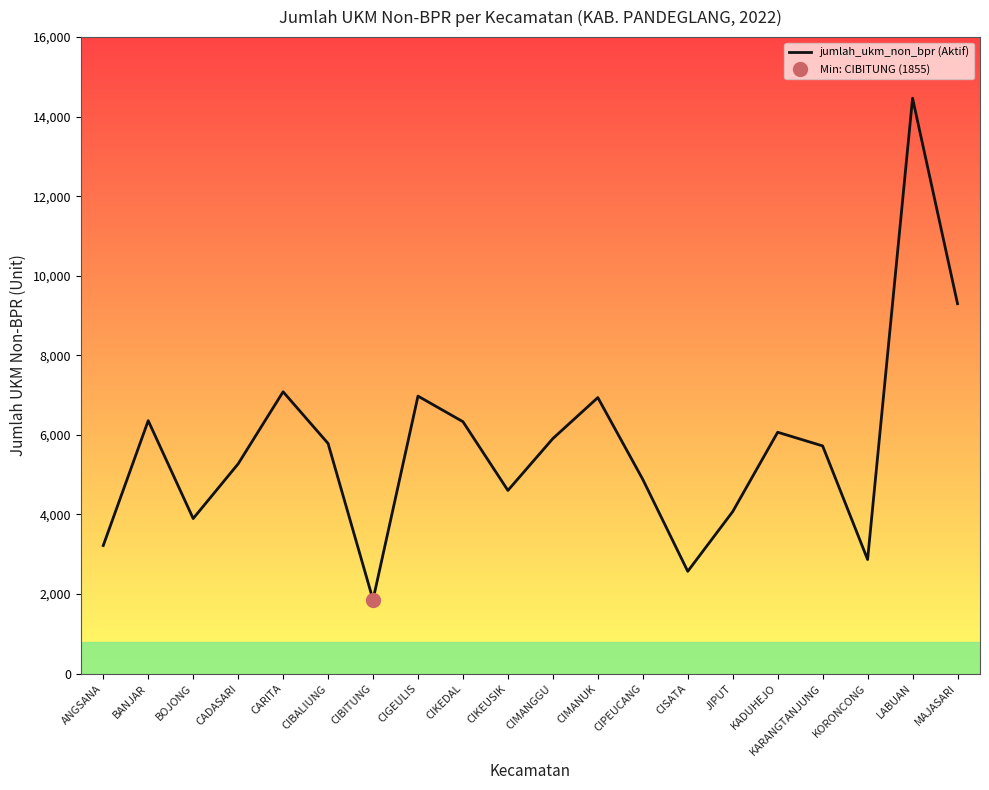

What is the label of the 5th point from the right?

KADUHEJO